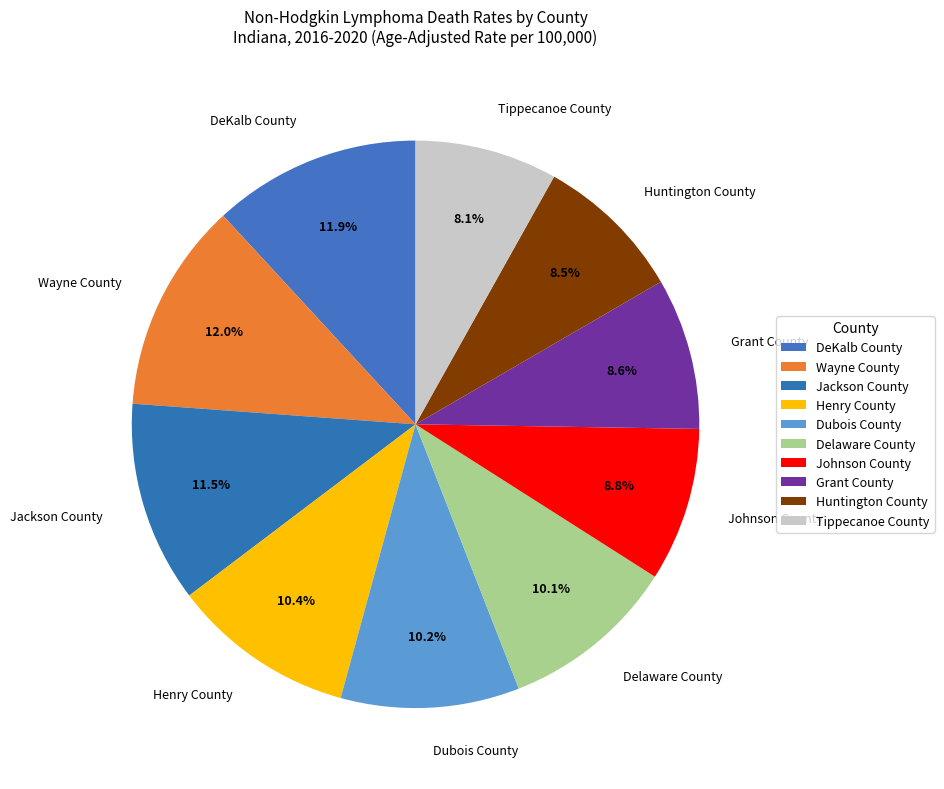

Approximately how many times larger is the value at DeKalb County compared to Johnson County?

1.4